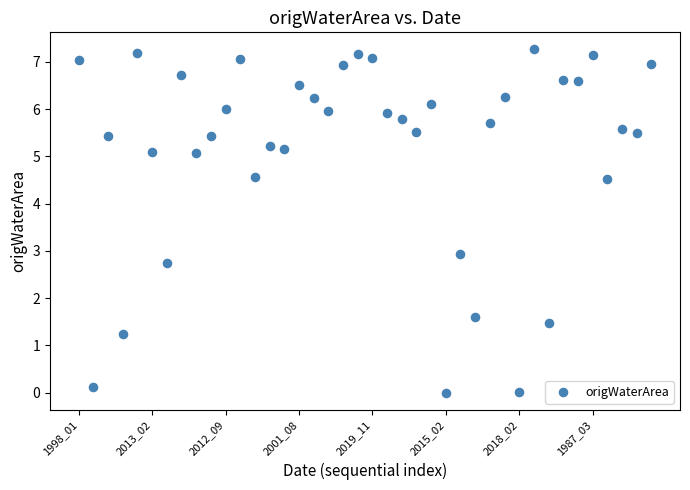

What is the range of Y values (max minus min)?

7.3